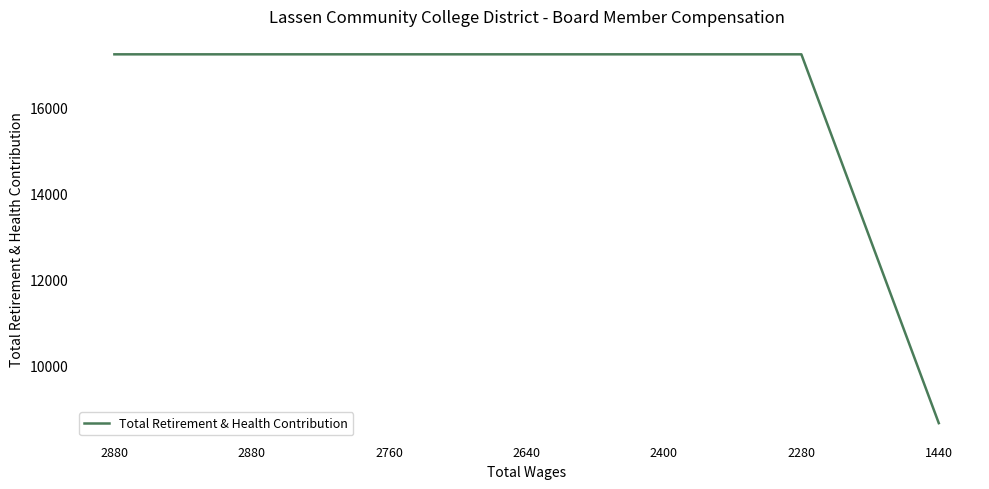

Reading left to right, transcribe all the data shown in this chart.

2880=17241	2880=17241	2760=17241	2640=17241	2400=17241	2280=17241	1440=8670